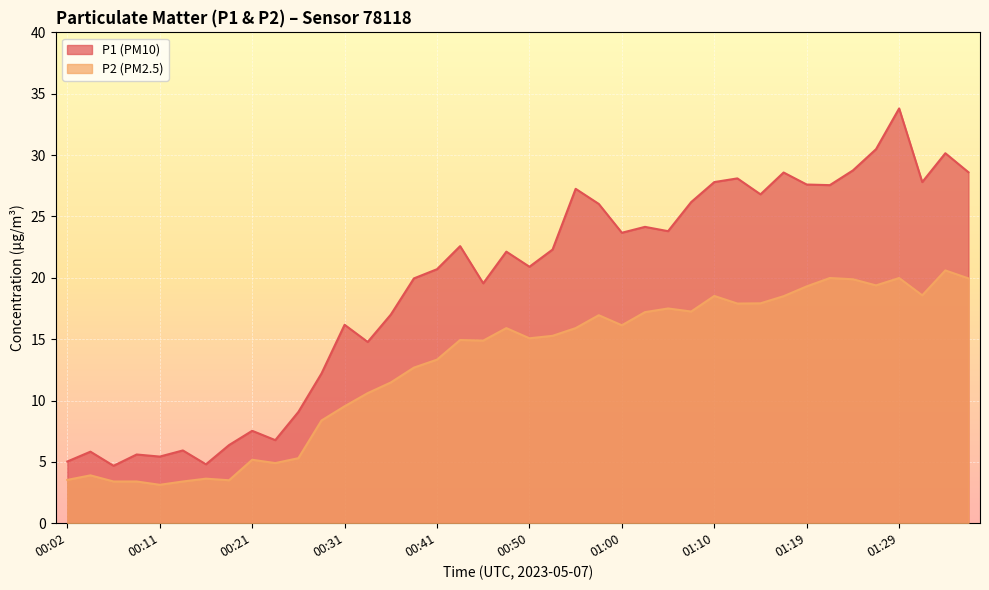

In P1, how many points are lower than both neighbors (excluding endpoints)?

12